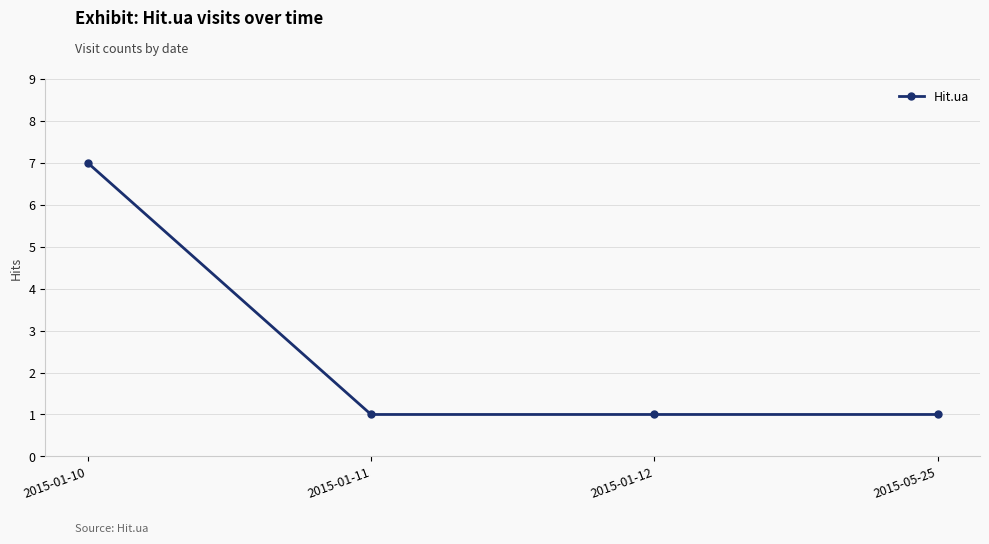

What is the sum of the values at 2015-05-25 and 2015-01-10?

8